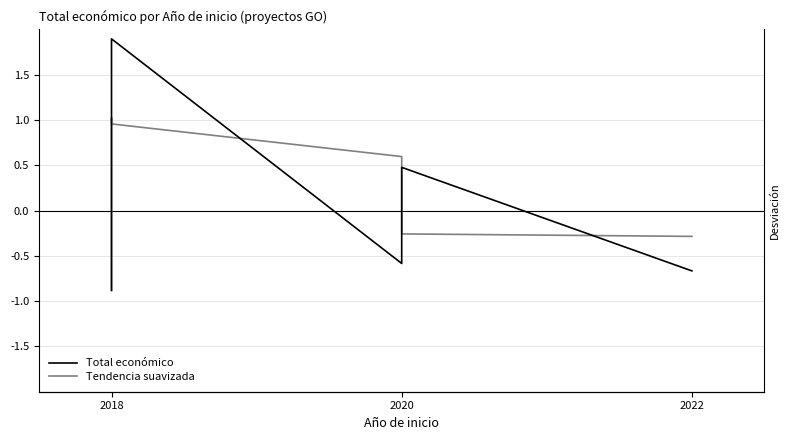

Reading left to right, list all the values displayed in this chart.

Total económico: -0.9	-0.9	-0.5	-0.4	1.6	1.9	-0.6	0.5	-0.7
Tendencia suavizada: -0.9	-0.8	-0.6	0.2	1.0	1.0	0.6	-0.3	-0.3